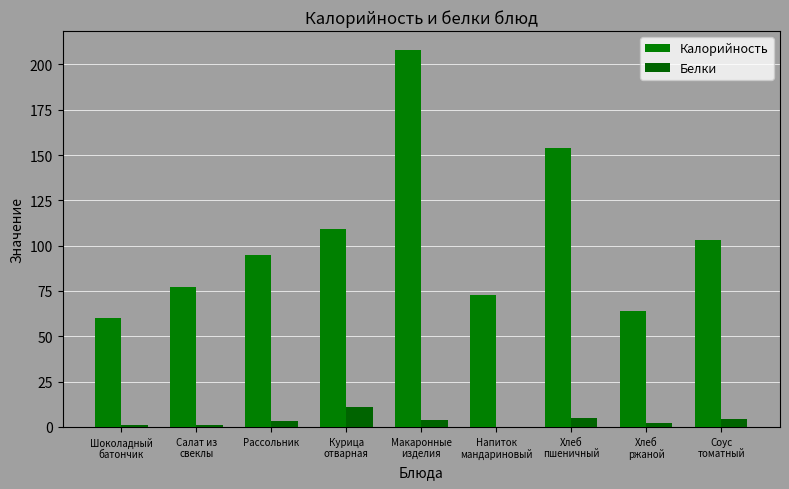

What is the difference between the second highest and minimum values in the Калорийность series?

94.0